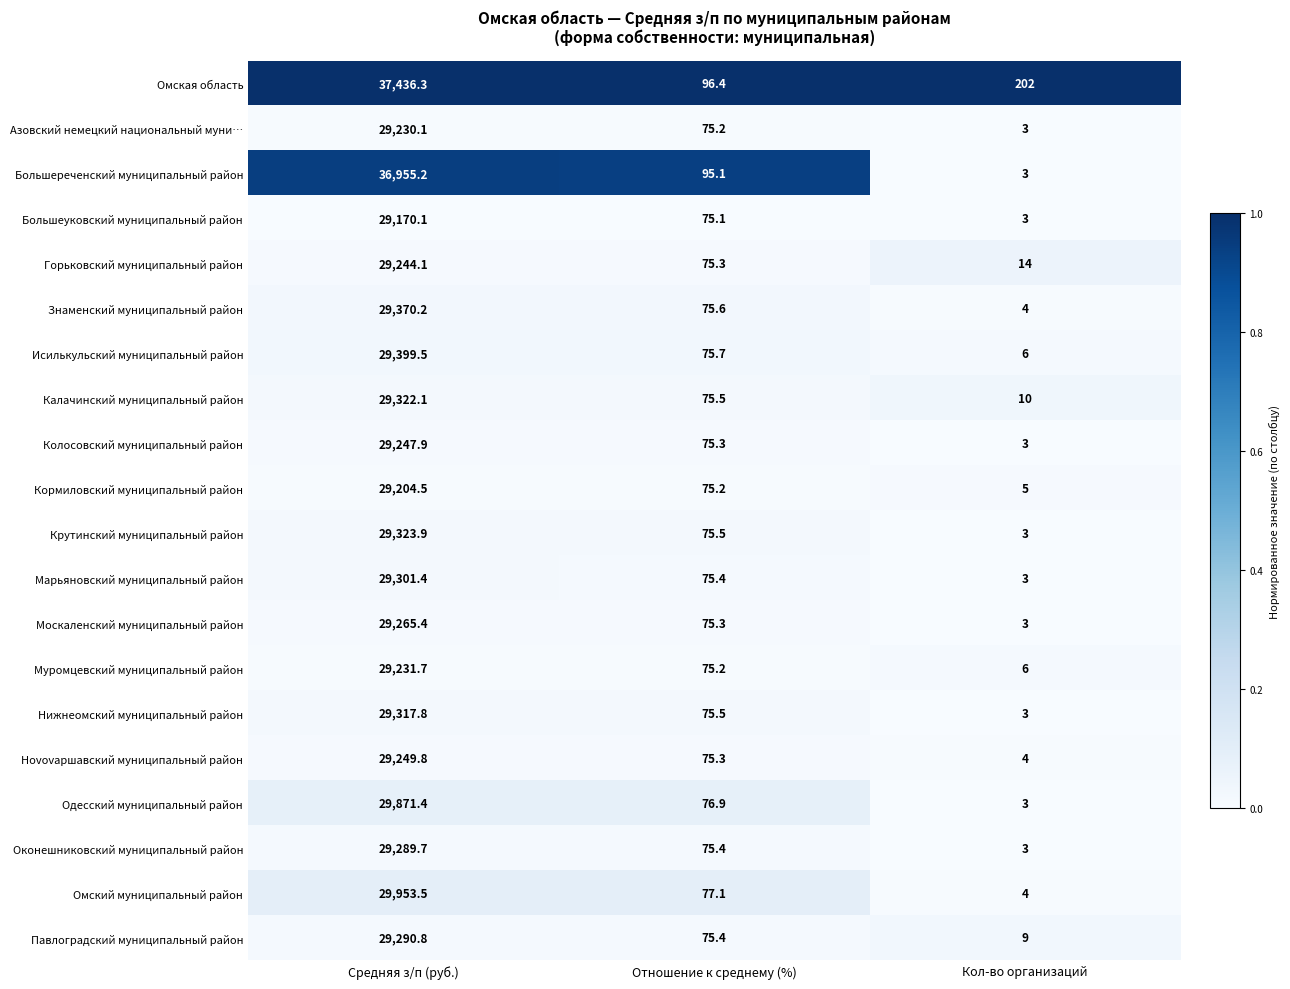

How many data points in Азовский немецкий национальный муни… are less than 75?

1